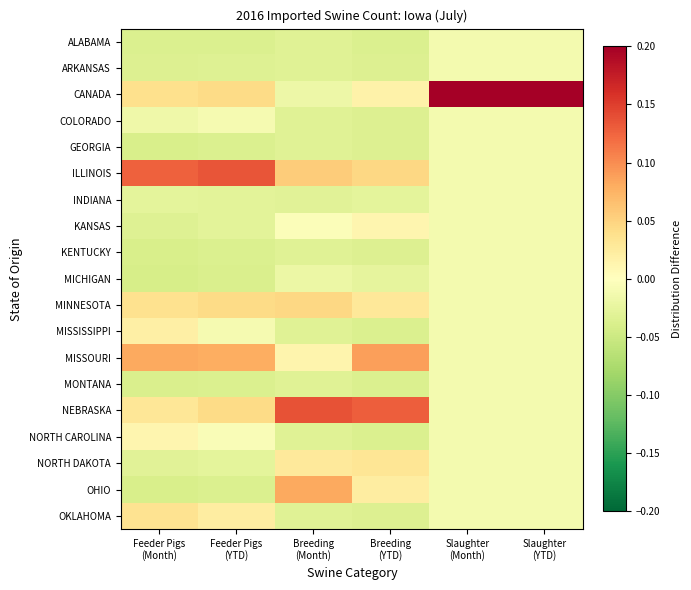

At how many categories does at least one series exceed 0?

6